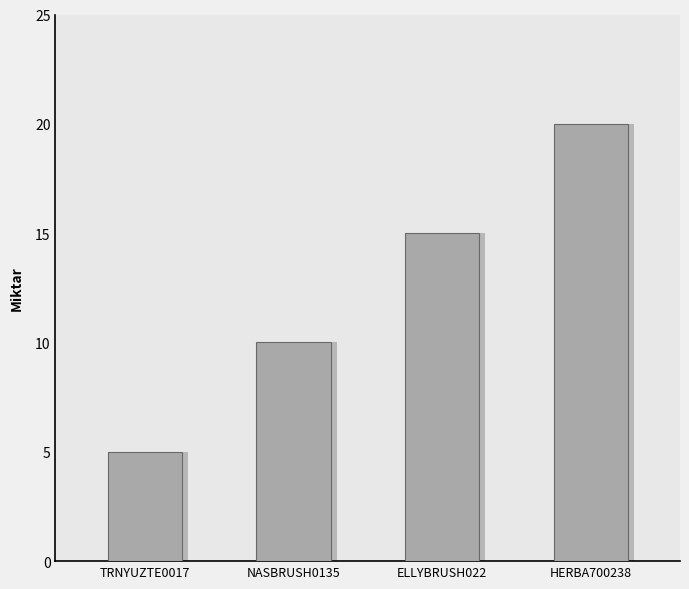

What is the change in value from NASBRUSH0135 to HERBA700238?

+10